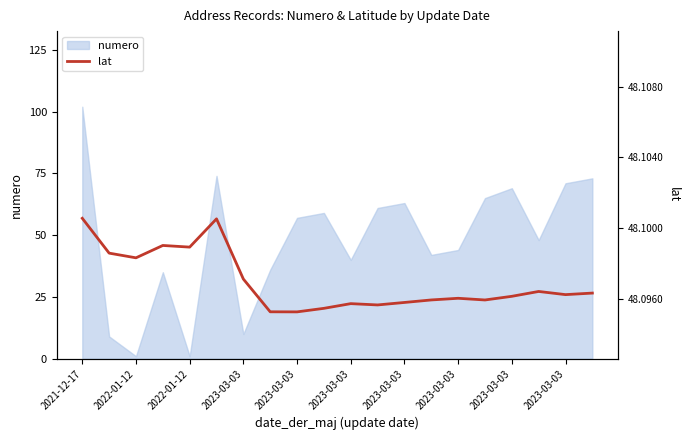

What value does the data have at 2023-03-03?

48.1